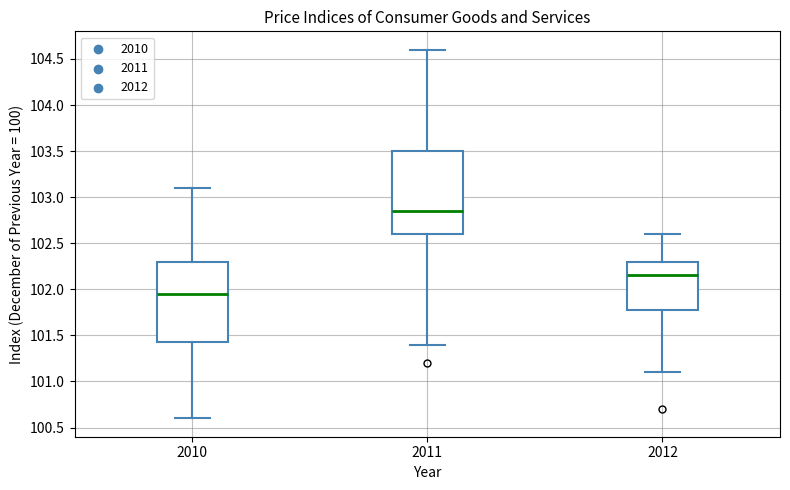

Which box has the highest median line?

2011